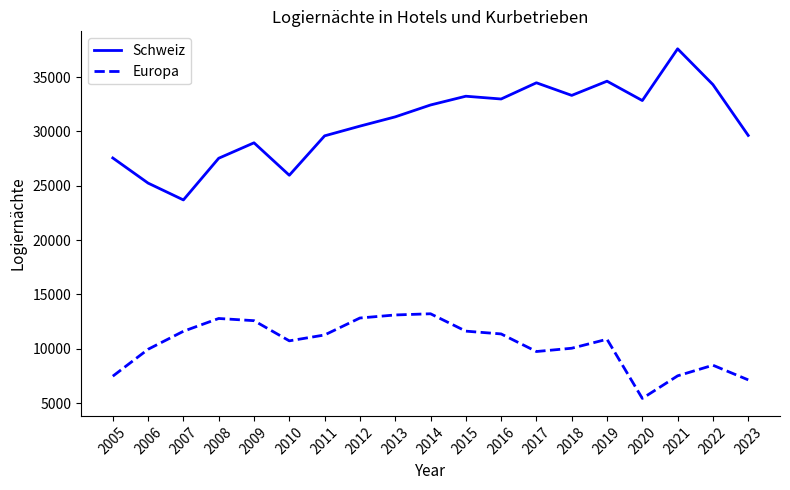

True or false: Europa and Schweiz intersect in this chart.

False